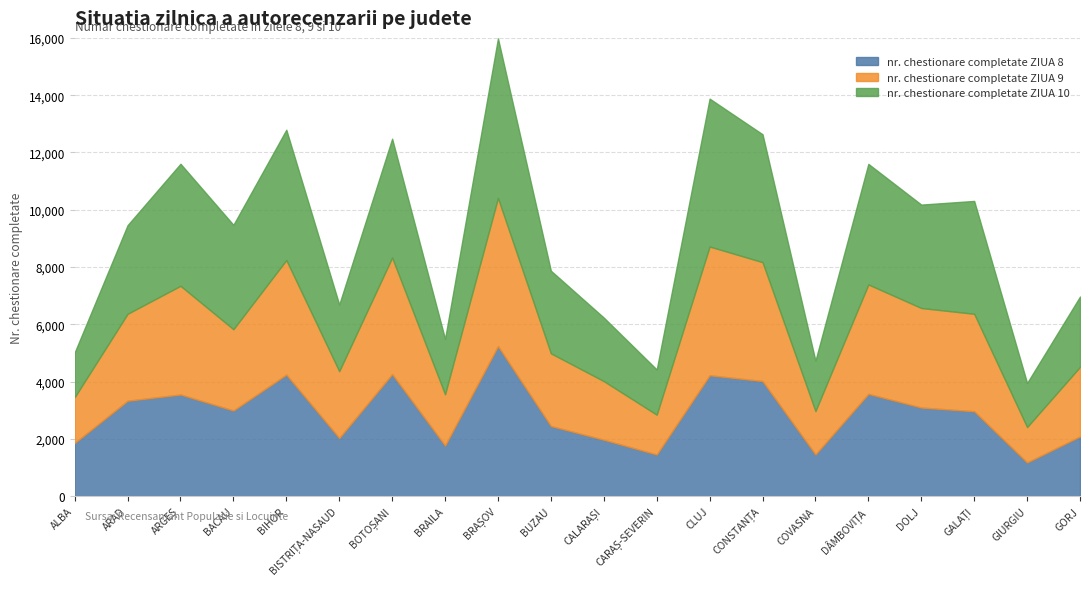

At which category does the chart reach its peak across all series?

BRAȘOV